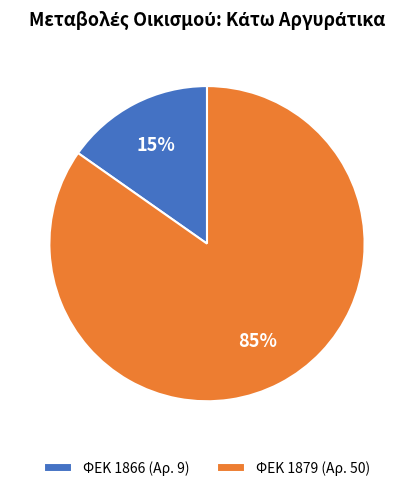

To the nearest percent, what portion does ΦΕΚ 1879 (Αρ. 50) represent?

85%